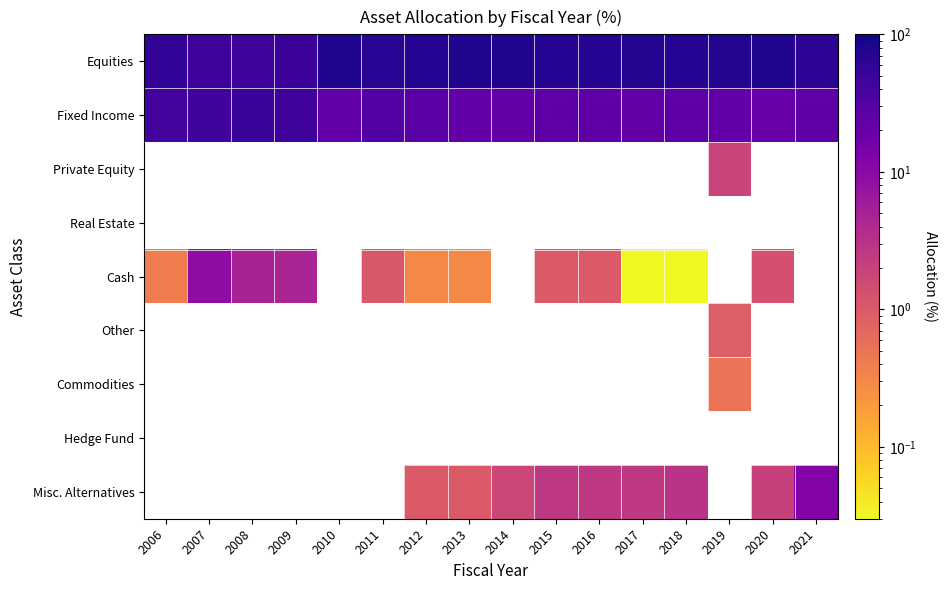

Which has a higher value, 2018 or 2015?

2018